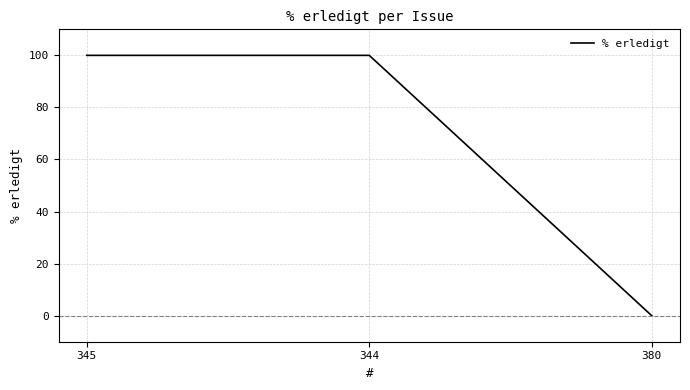

What is the sum of the values at 344 and 345?

200